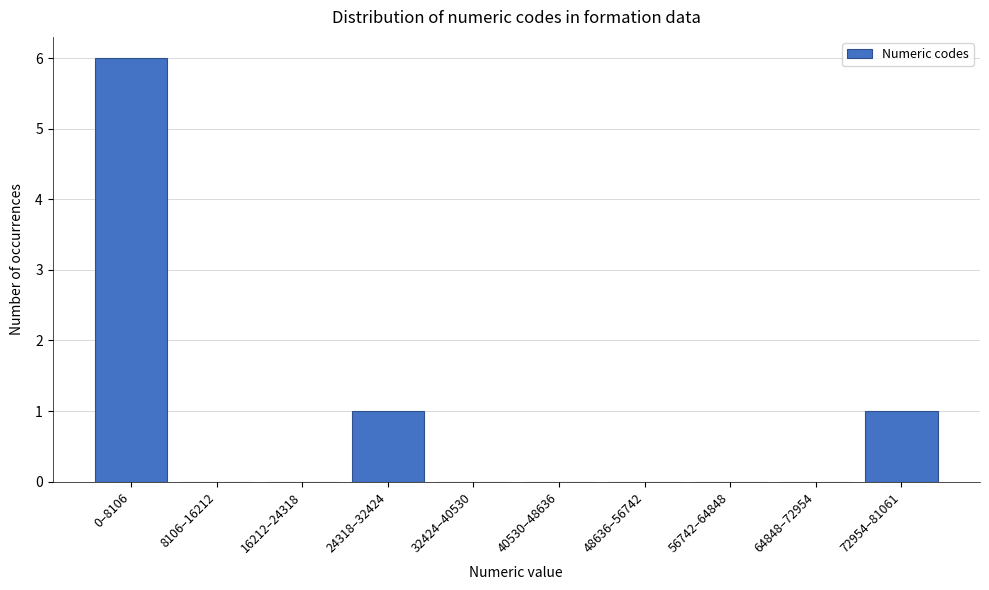

Reading left to right, what are all the values shown in this chart?

0–8106=6	8106–16212=0	16212–24318=0	24318–32424=1	32424–40530=0	40530–48636=0	48636–56742=0	56742–64848=0	64848–72954=0	72954–81061=1